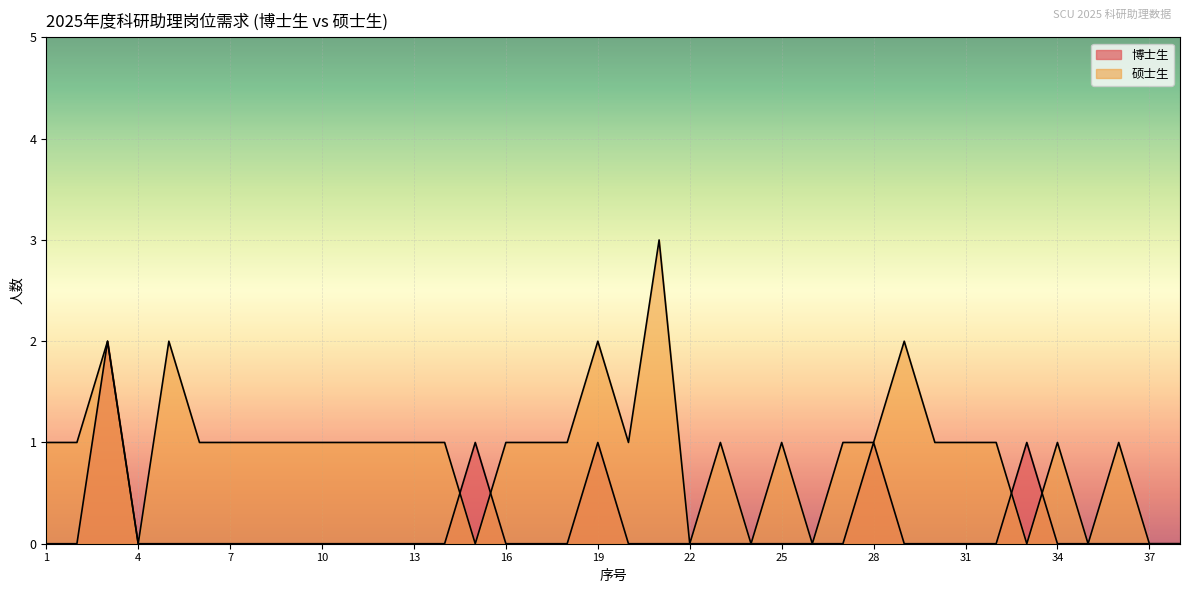

True or false: 硕士生 has a value of 1 at 10.

True